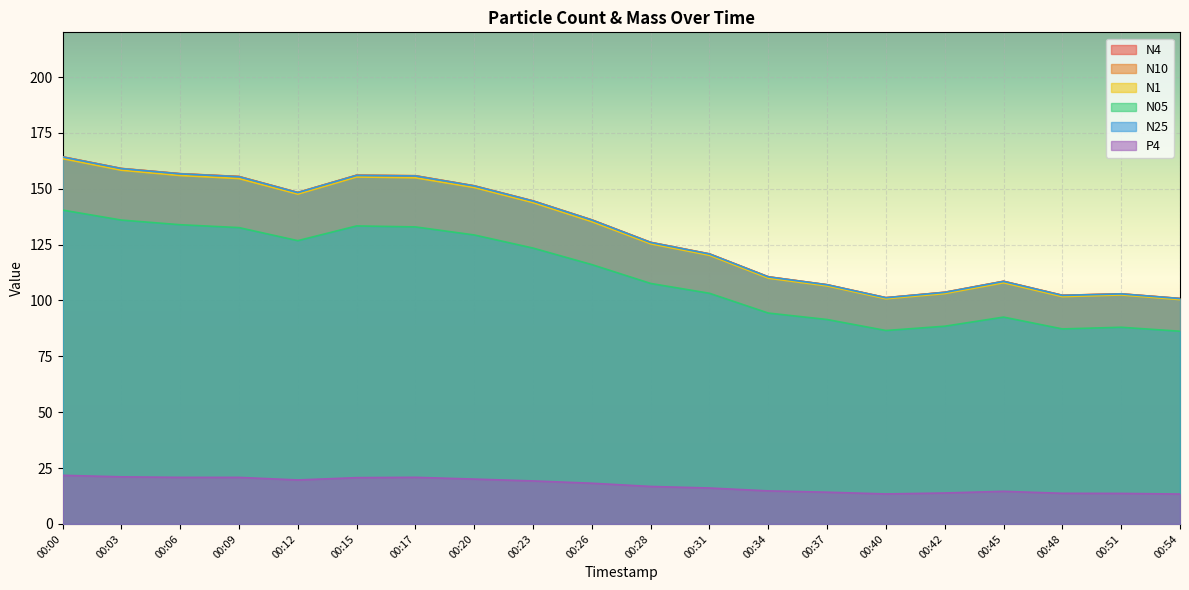

Between 00:37 and 00:06, which is larger?

00:06